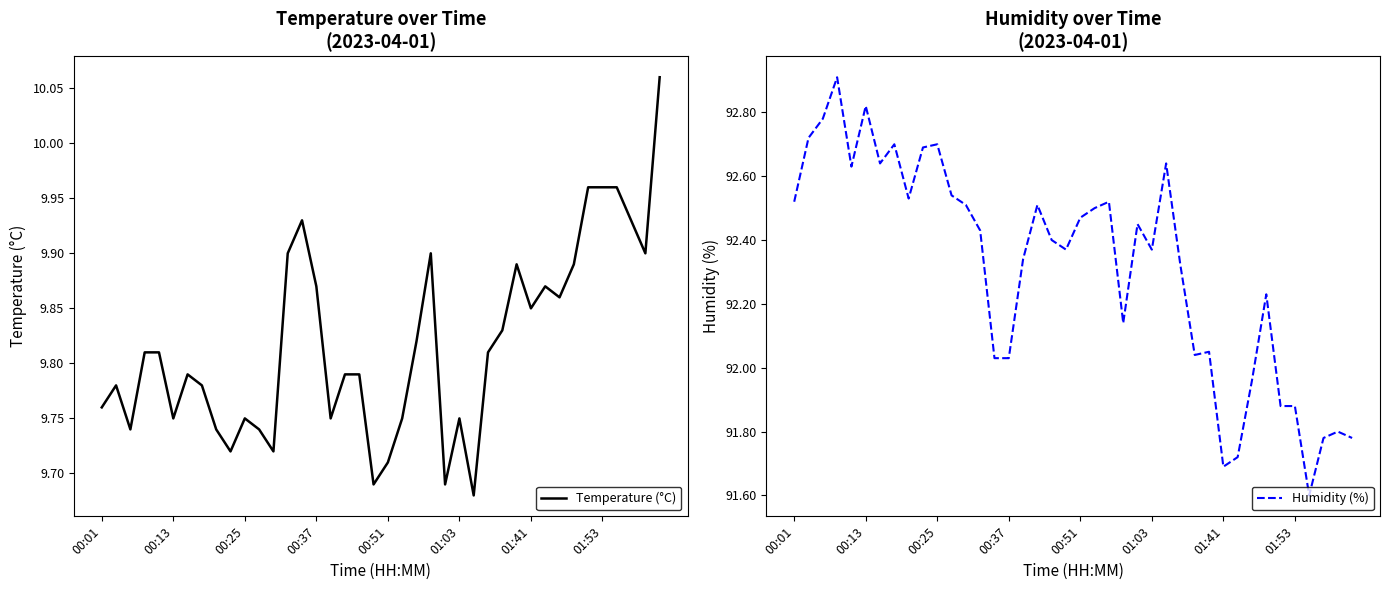

In Humidity (%), how many points are lower than both neighbors (excluding endpoints)?

9